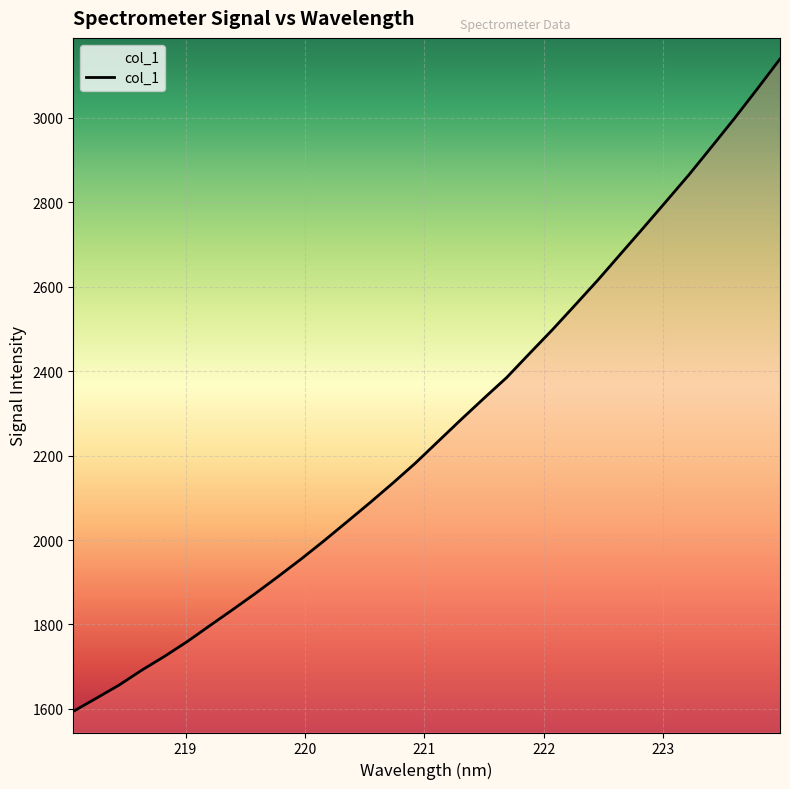

What is the greatest value displayed?

3139.5